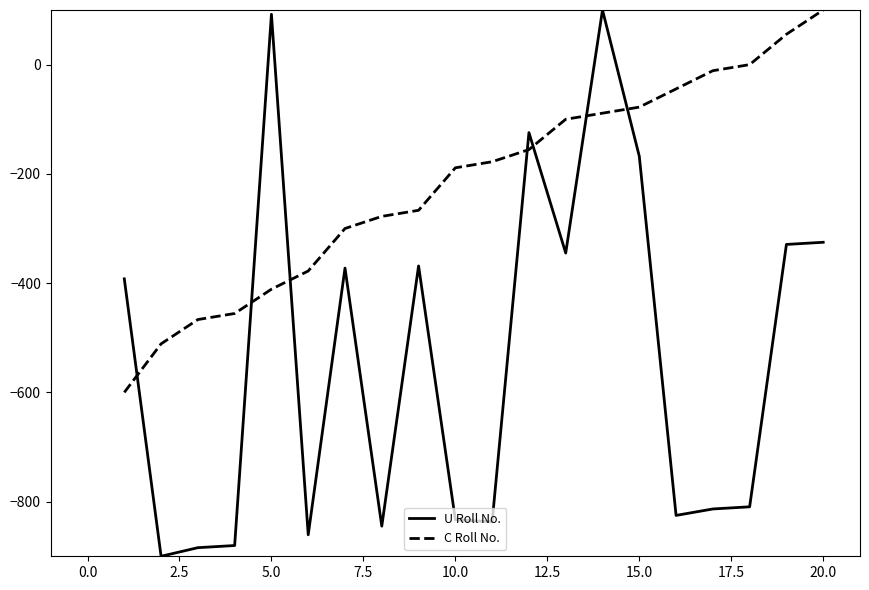

How many times do C Roll No. and U Roll No. cross each other?

7